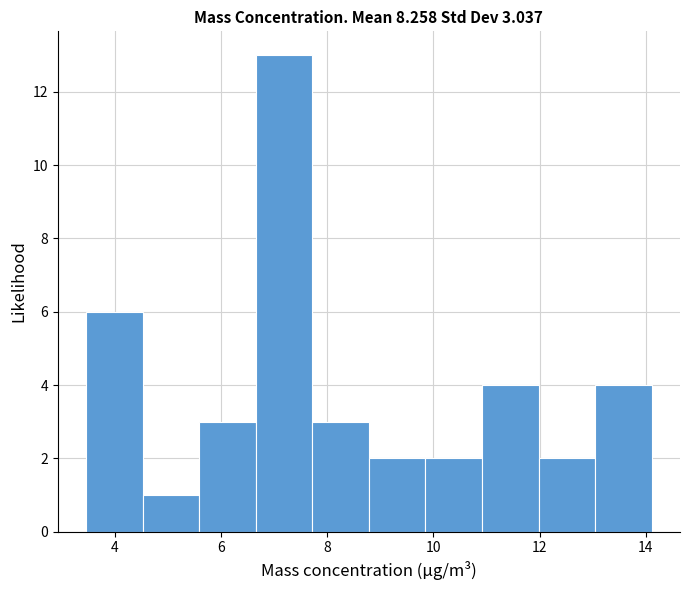

Which range on the x-axis has the tallest bar?

6.6 to 7.8